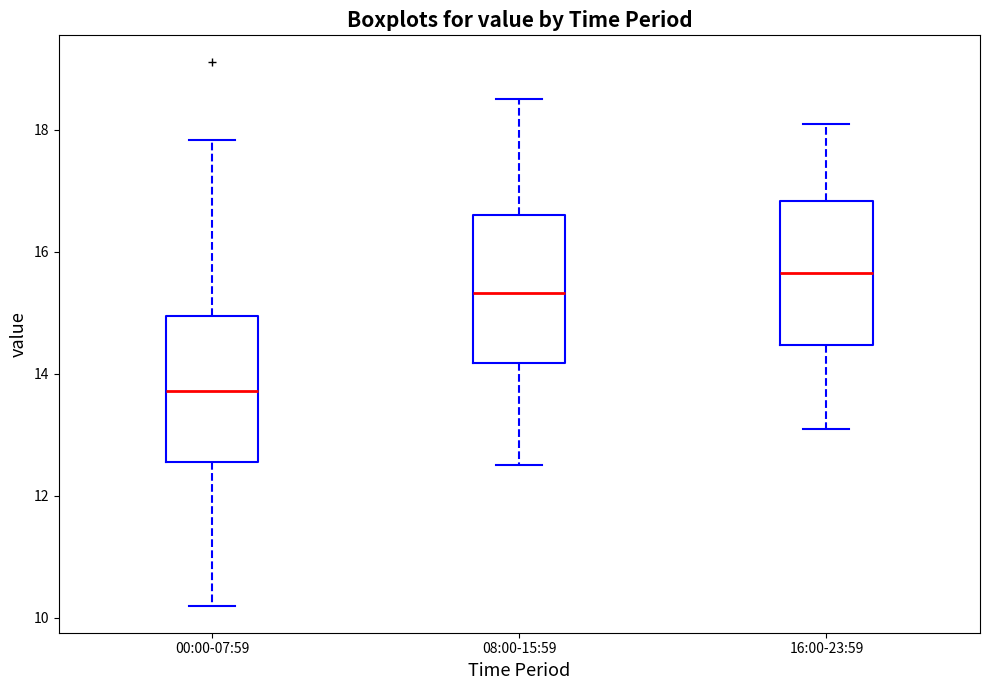

Reading left to right, transcribe this box plot: for each box, give where its median line is, the range the box spans, and where its two whiskers end, as read against the y-axis. The values are not printed on the chart, so give them approximately, as read against the axis.

00:00-07:59: median 13.8, box 12.6 to 15.0, whiskers 10.2 to 17.8
08:00-15:59: median 15.4, box 14.2 to 16.6, whiskers 12.6 to 18.6
16:00-23:59: median 15.6, box 14.4 to 16.8, whiskers 13.2 to 18.2